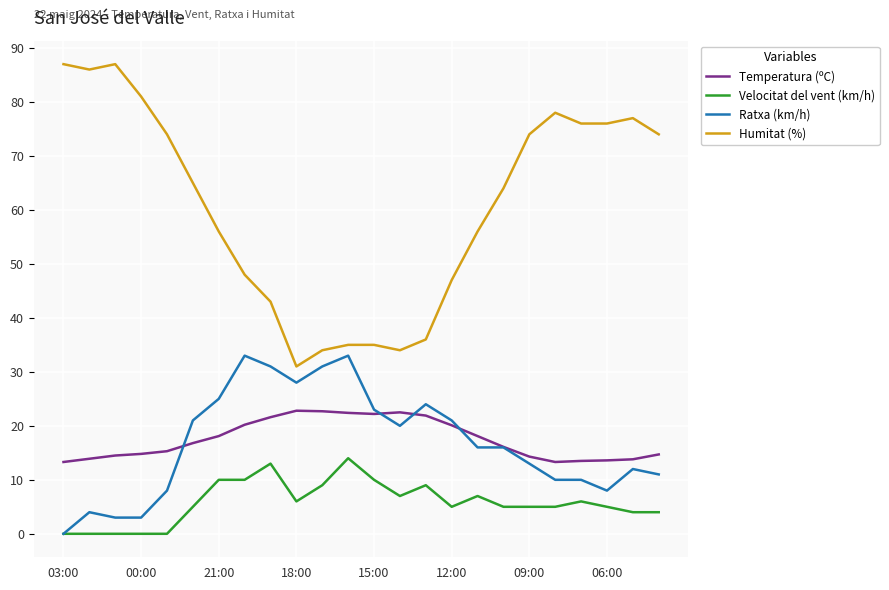

List the series in order of their peak value, highest first.

Humitat (%), Ratxa (km/h), Temperatura (ºC), Velocitat del vent (km/h)